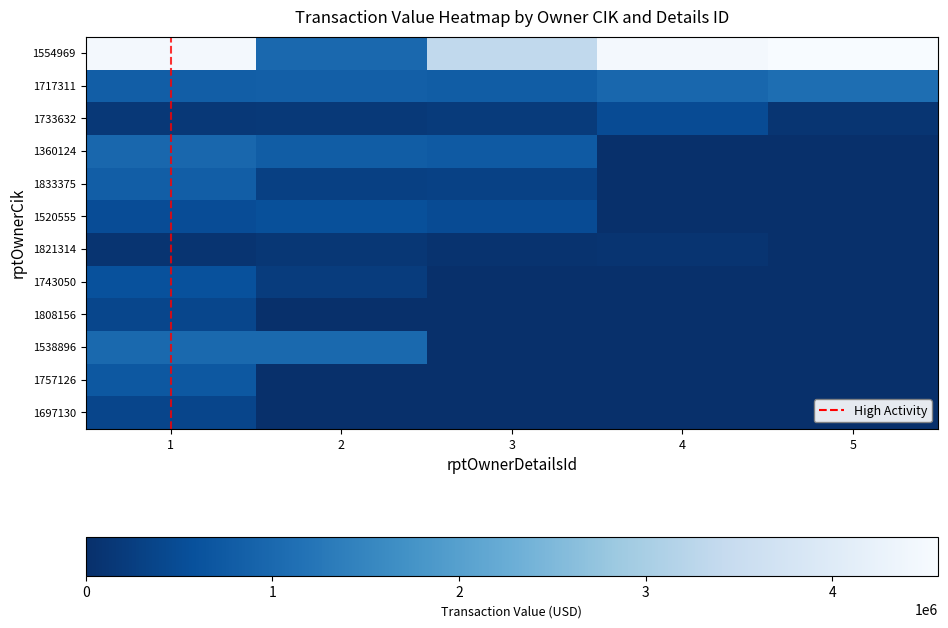

Is the value of 1743050 at 5 greater than the value of 1717311 at 3?

No